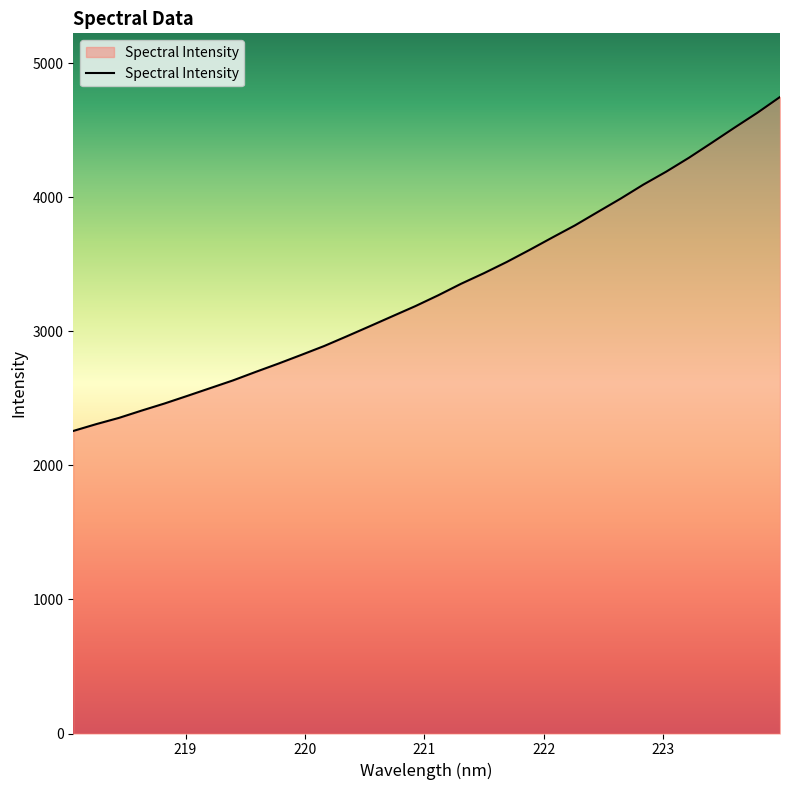

What is the smallest value displayed?

2257.2